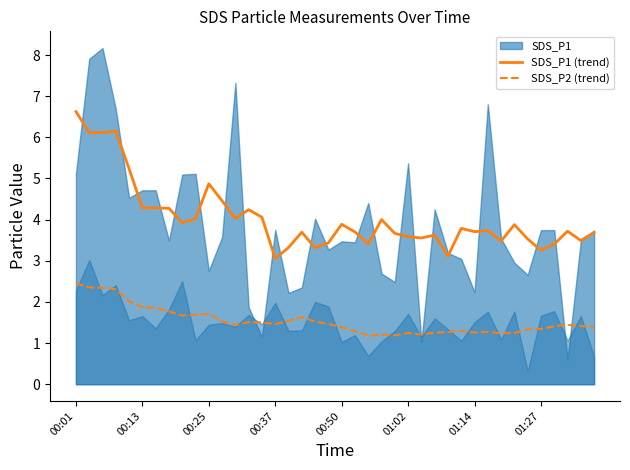

True or false: SDS_P2 (trend) and SDS_P1 (trend) intersect in this chart.

False